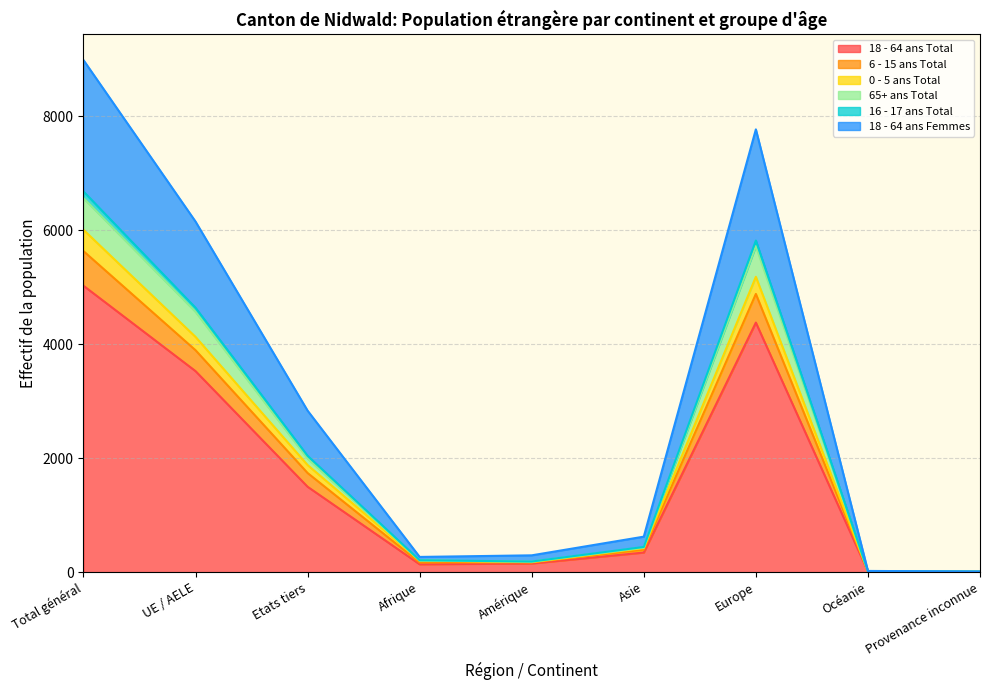

At which category is the sum across all series the highest?

Total général